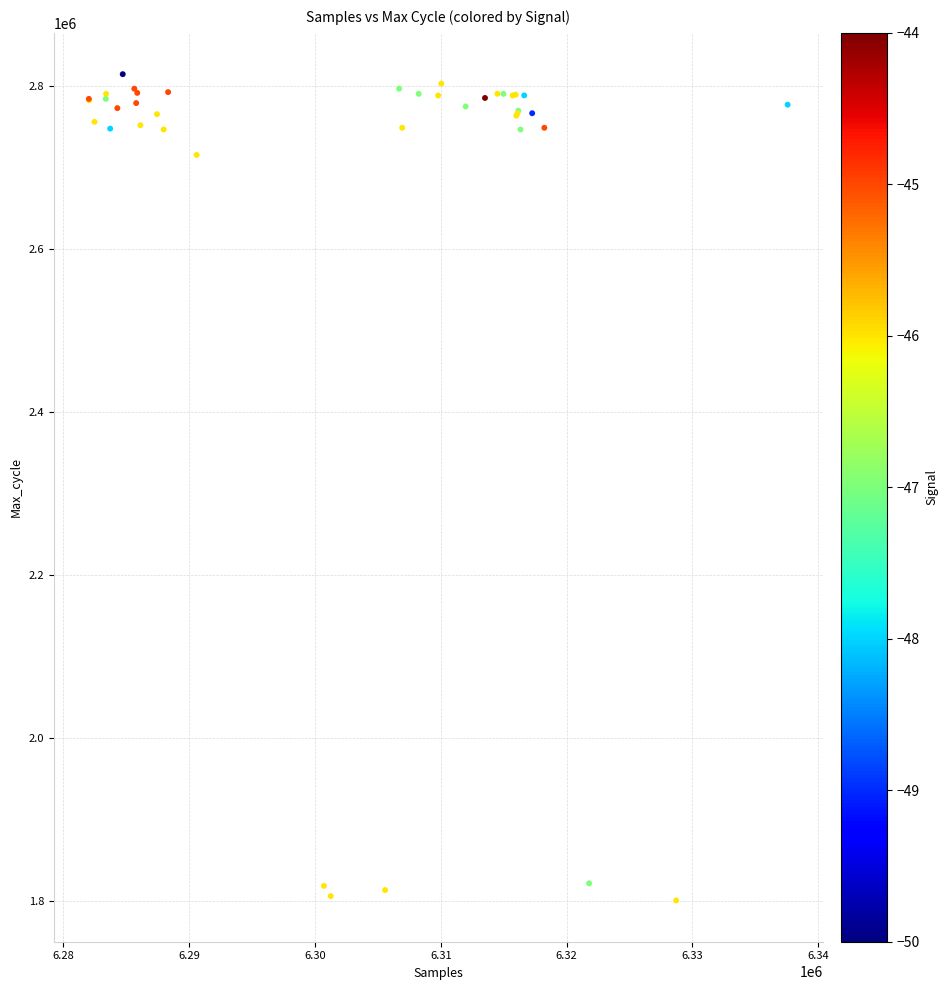

What Y value in the scatter plot is closest to 2307124?

2714893